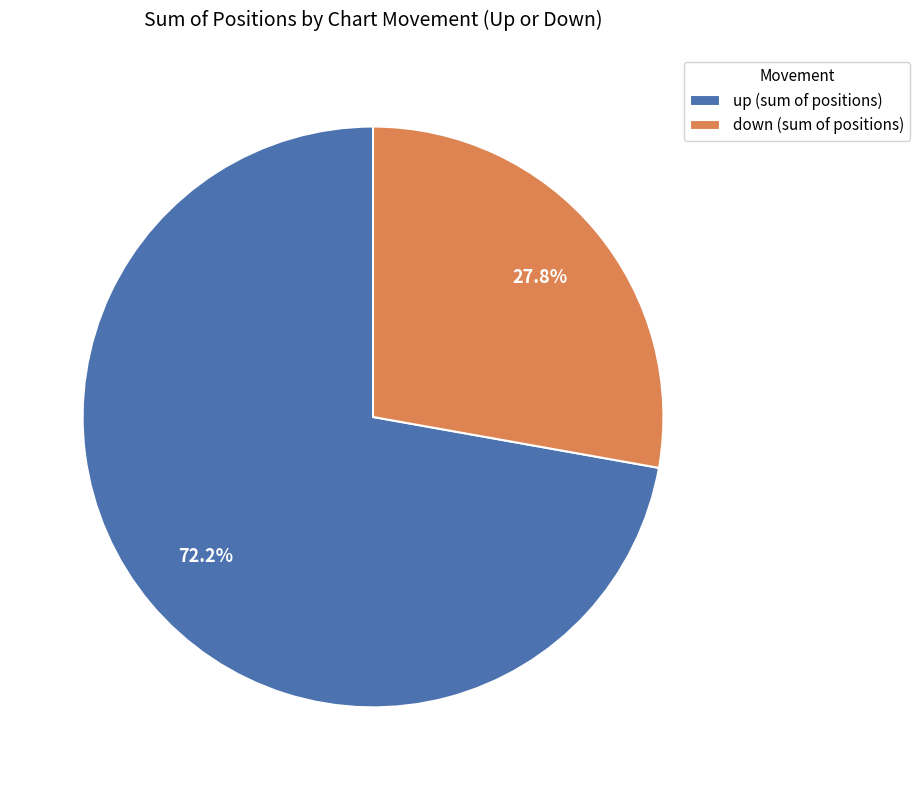

To the nearest percent, what is the combined percentage of up and down?

100%